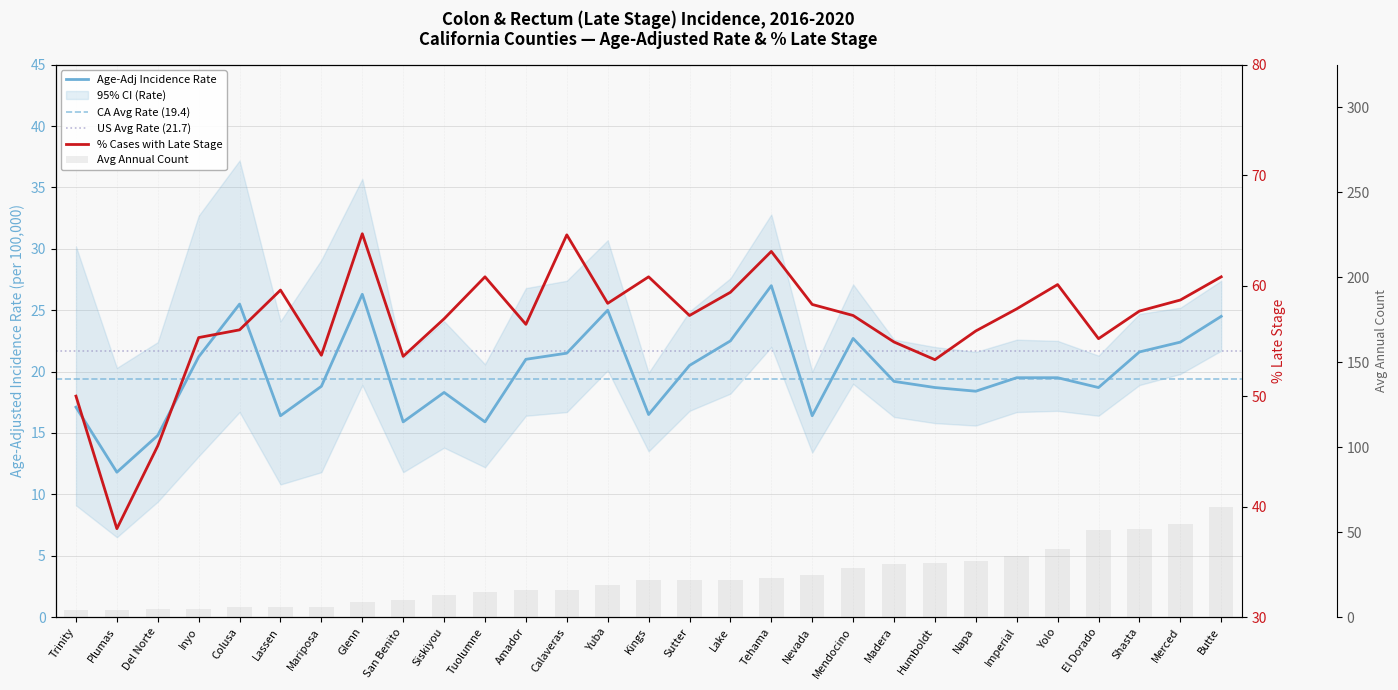

Is the value of Pct Late Stage at Tehama greater than the value of Avg Annual Count at Amador?

Yes